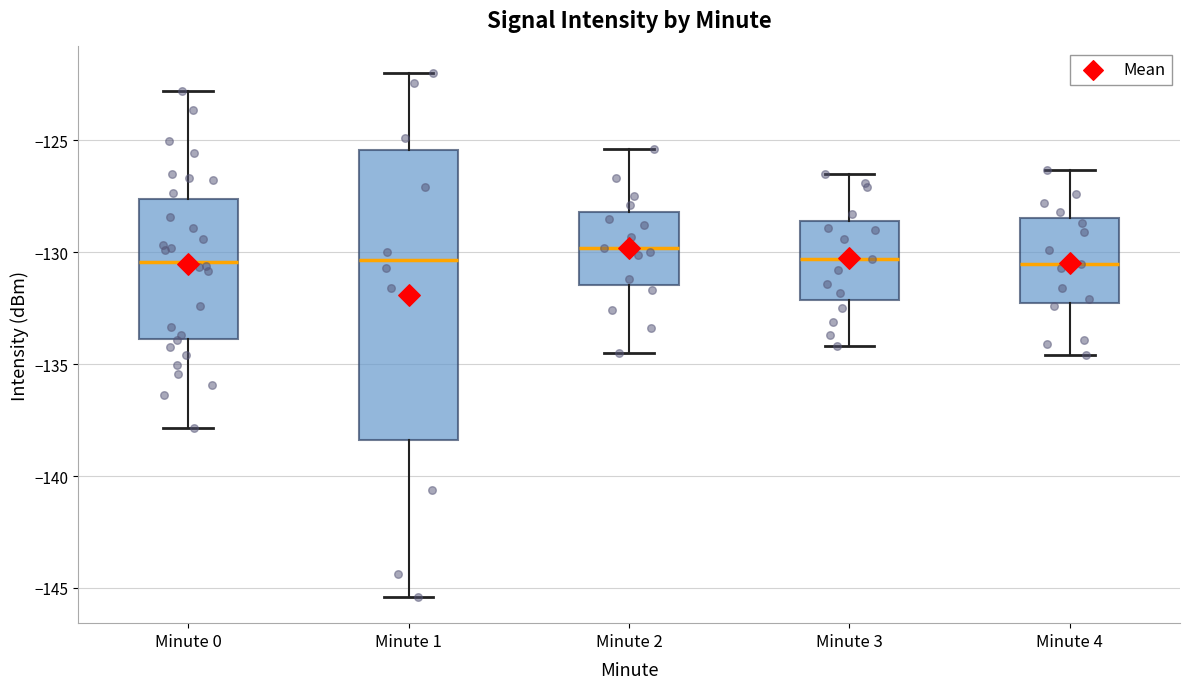

Where is the lower edge of the box for Minute 2 on the y-axis? The values are not printed on the chart, so give them approximately, as read against the axis.

-131.5